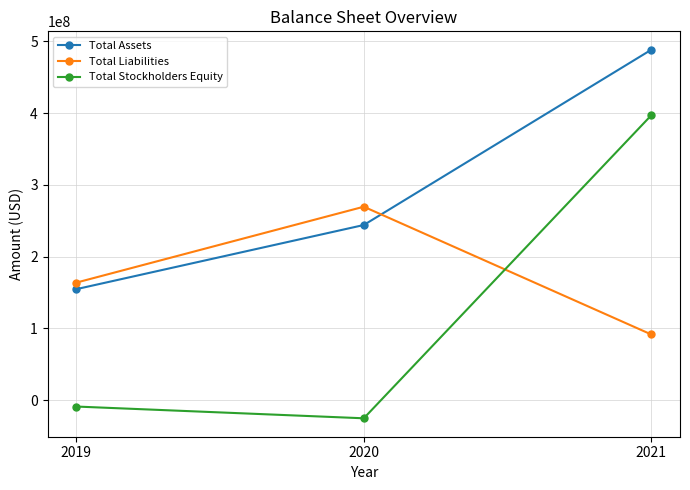

What is the difference between the Total Liabilities values at 2020 and 2019?

105849000